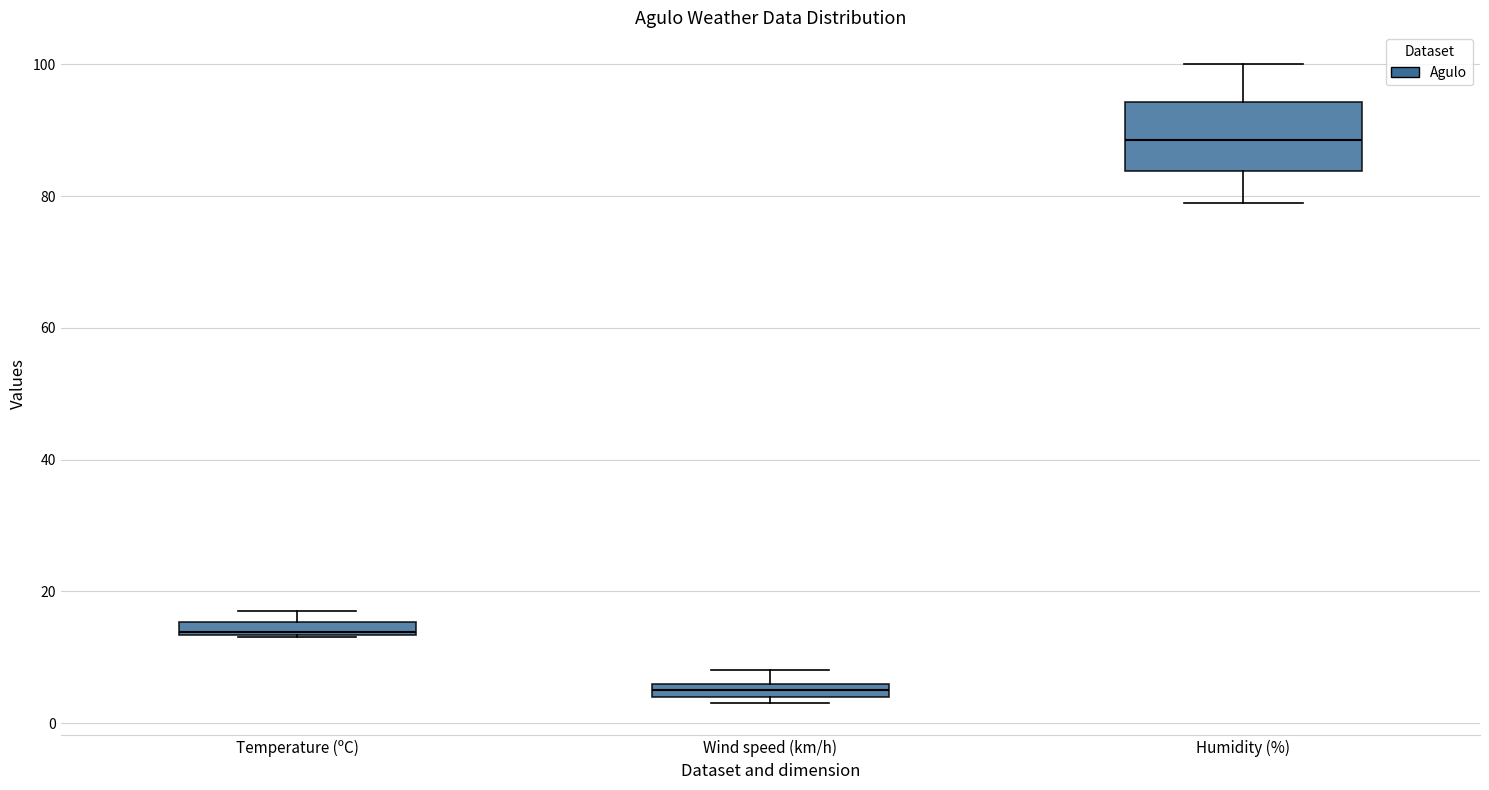

Comparing the boxes themselves (not the whiskers), which one is the tallest?

Humidity (%)